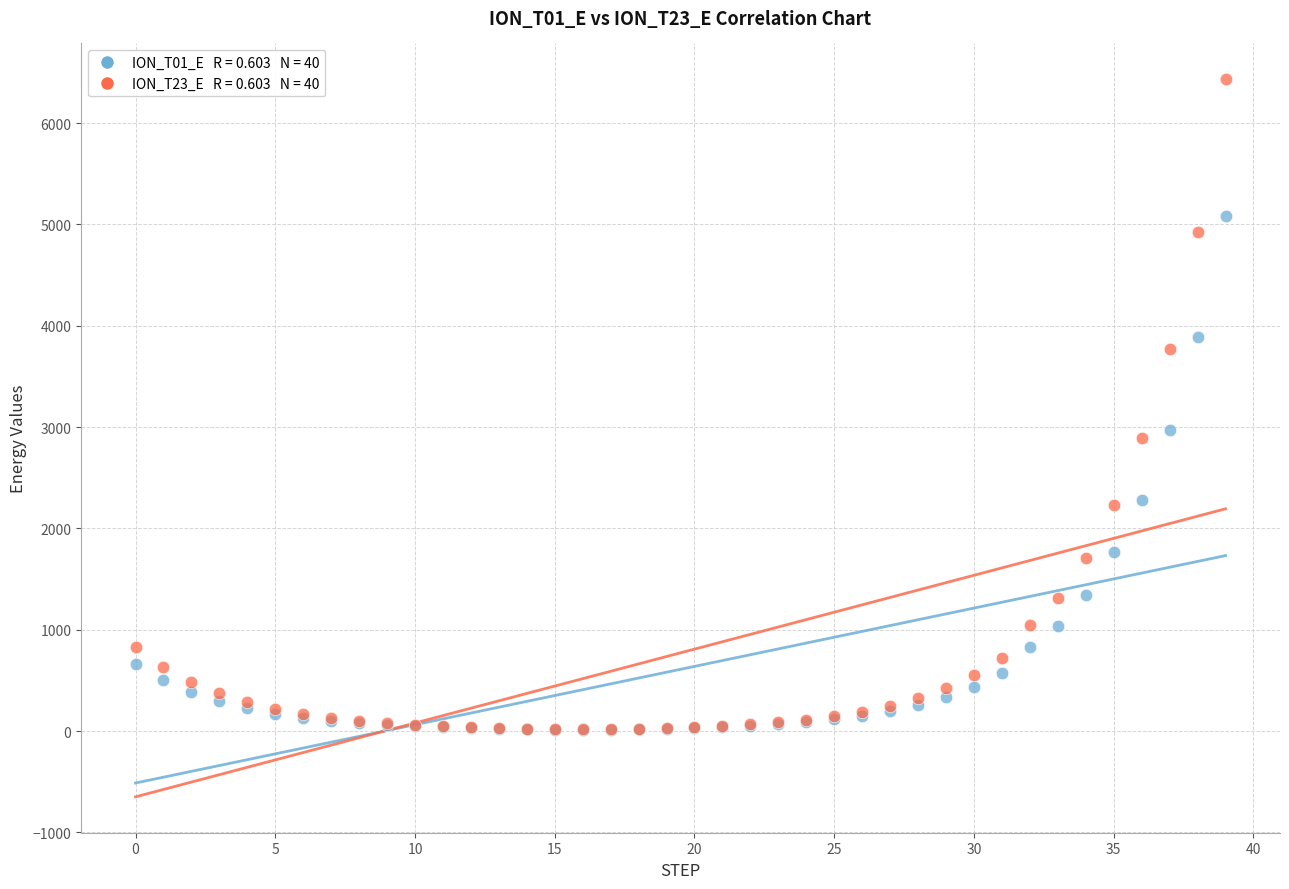

Across all series, what Y value is closest to 3222?

2974.8